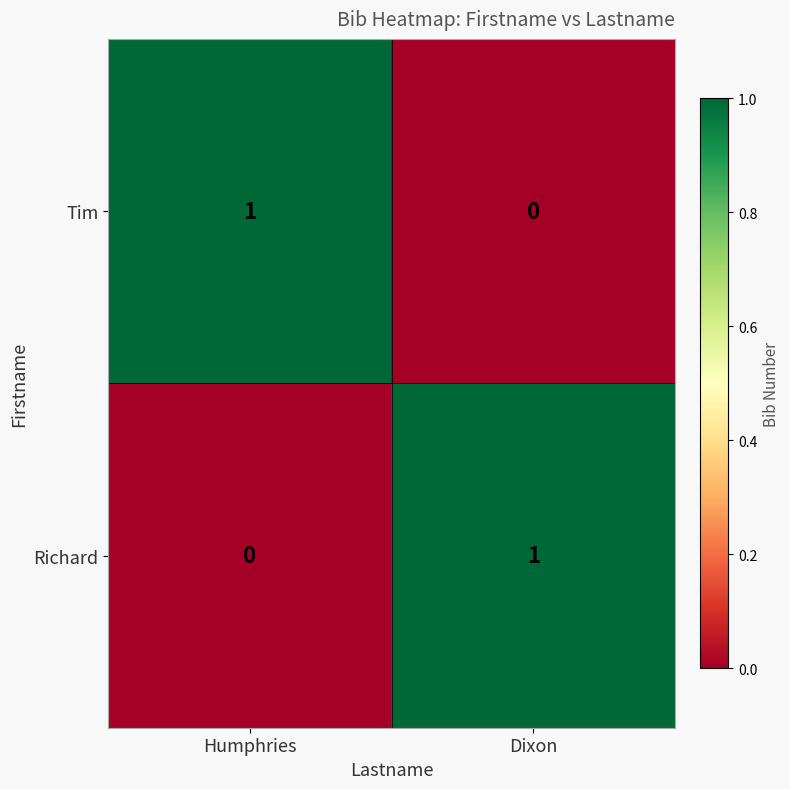

Reading left to right, list all the values displayed in this chart.

Tim: 1	0
Richard: 0	1